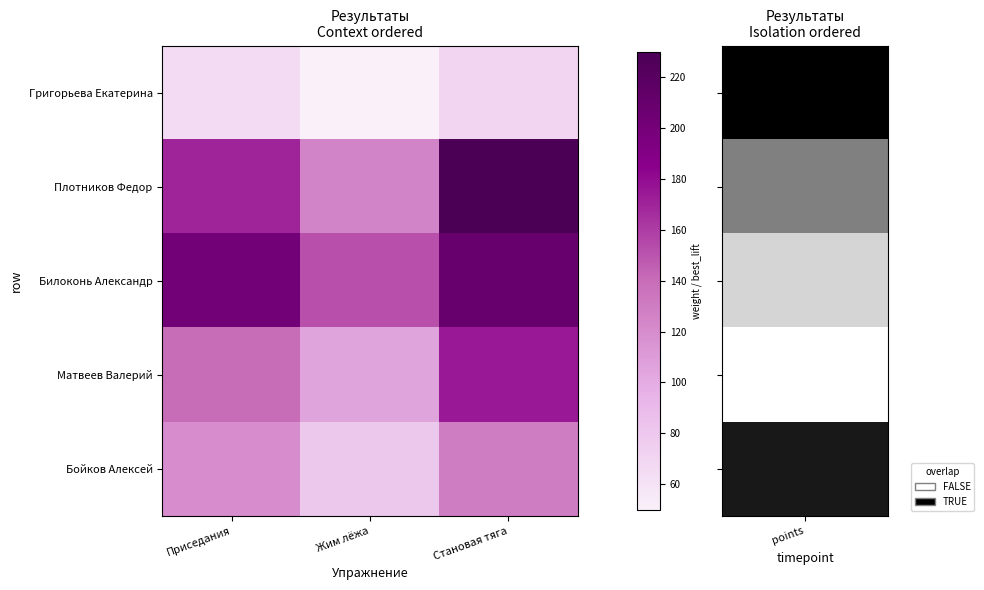

List the series in order of their peak value, lowest first.

Григорьева Екатерина, Бойков Алексей, Матвеев Валерий, Билоконь Александр, Плотников Федор